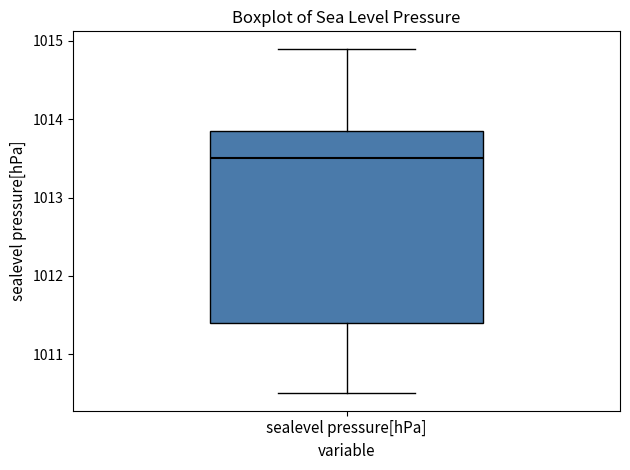

Where does the median line of the box for sealevel pressure[hPa] sit on the y-axis? The values are not printed on the chart, so give them approximately, as read against the axis.

1013.5